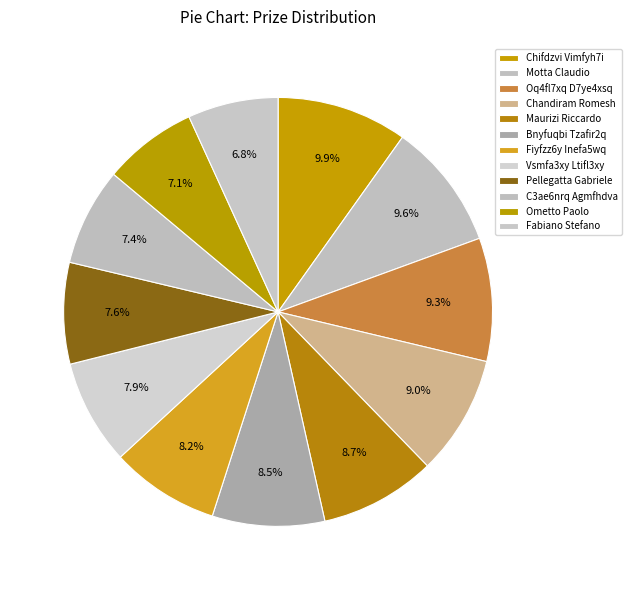

The Bnyfuqbi Tzafir2q slice represents 22% of the pie. True or false?

False